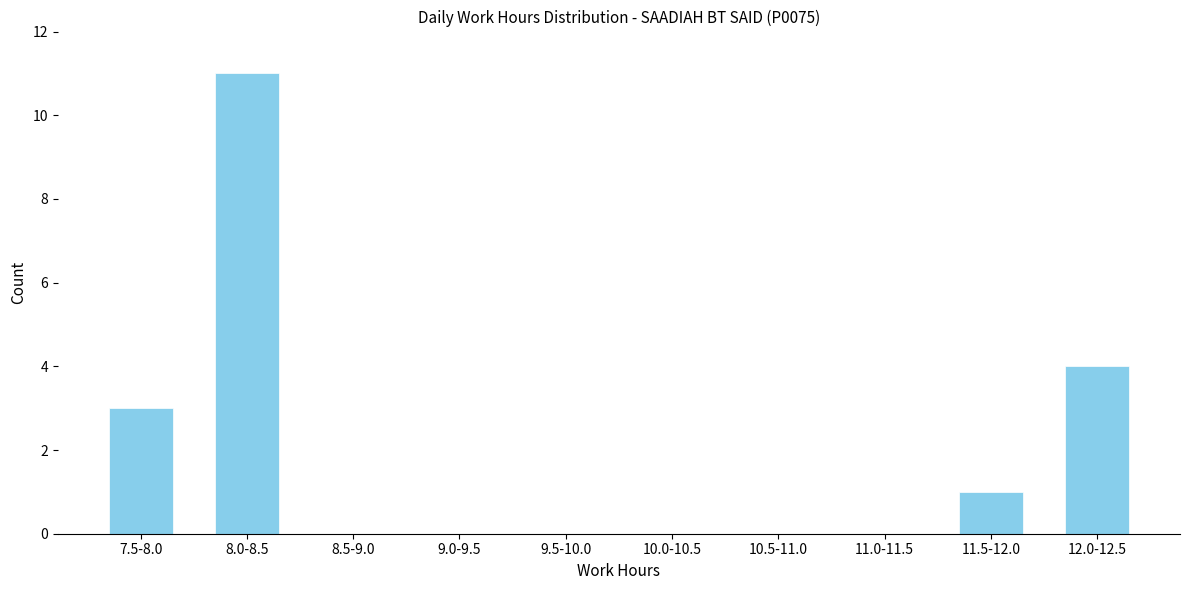

Reading right to left, extract all data points from this chart.

12.0-12.5=4	11.5-12.0=1	11.0-11.5=0	10.5-11.0=0	10.0-10.5=0	9.5-10.0=0	9.0-9.5=0	8.5-9.0=0	8.0-8.5=11	7.5-8.0=3